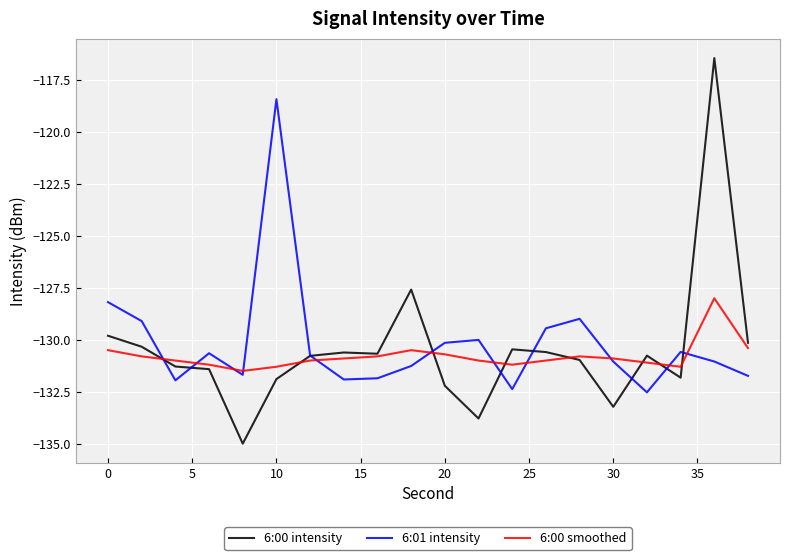

True or false: 6:00 intensity and 6:01 intensity intersect in this chart.

True